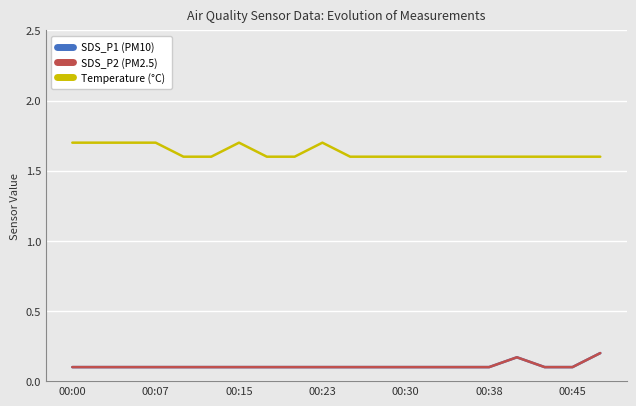

At which label is SDS_P2 (PM2.5) closest to 0?

00:00